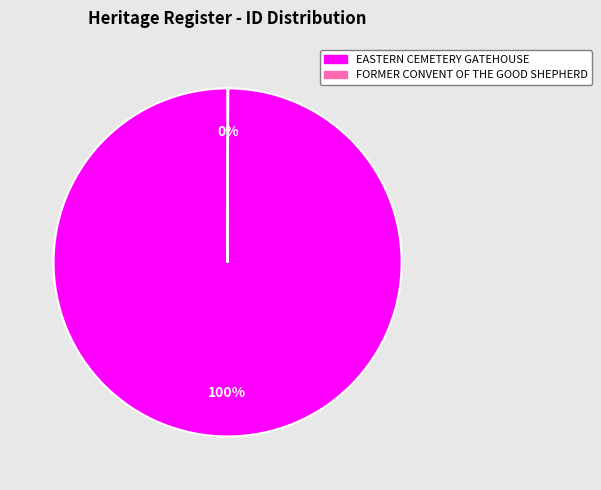

What is the largest slice in the pie chart?

EASTERN CEMETERY GATEHOUSE